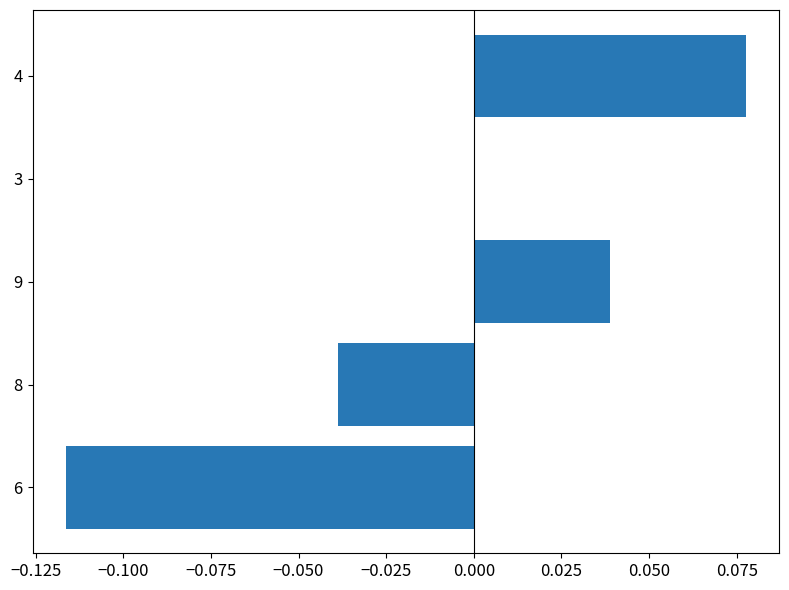

Which label corresponds to the largest value in the chart?

4